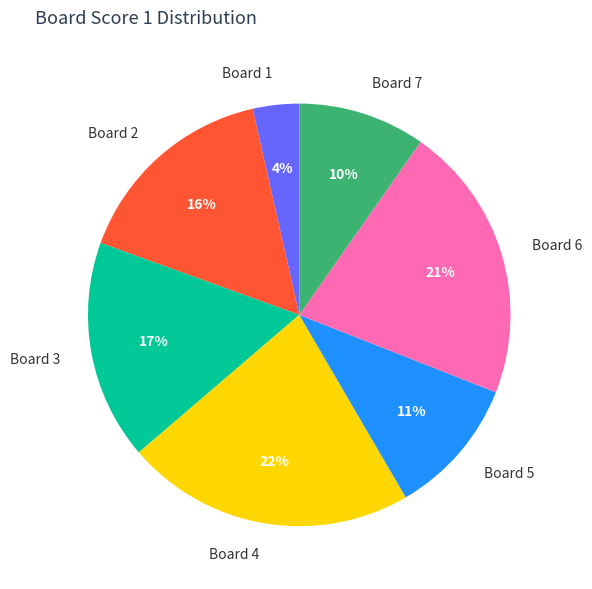

Do Board 4 and Board 3 together represent more than half of the pie?

No